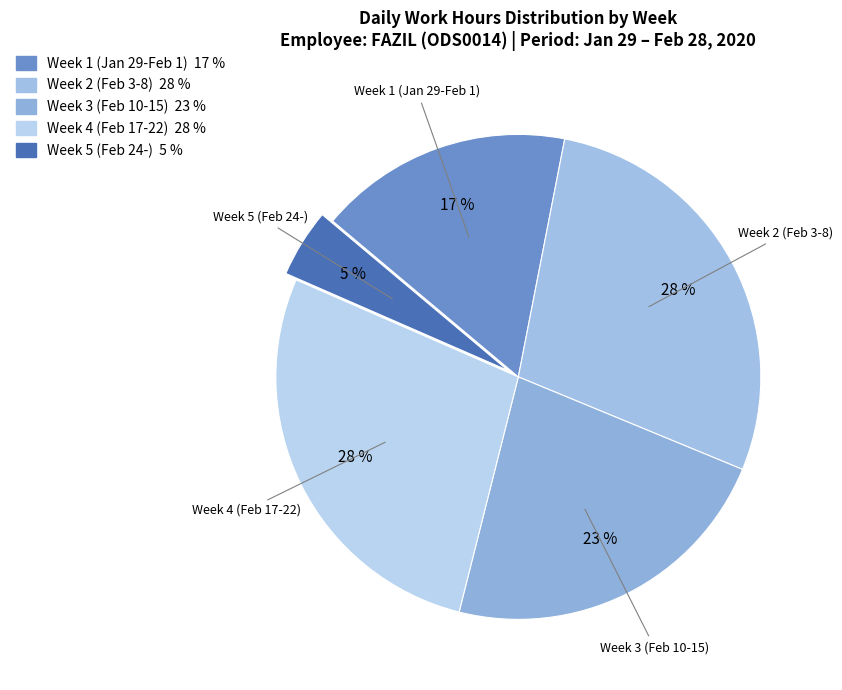

Is there any slice that represents more than half of the pie?

No